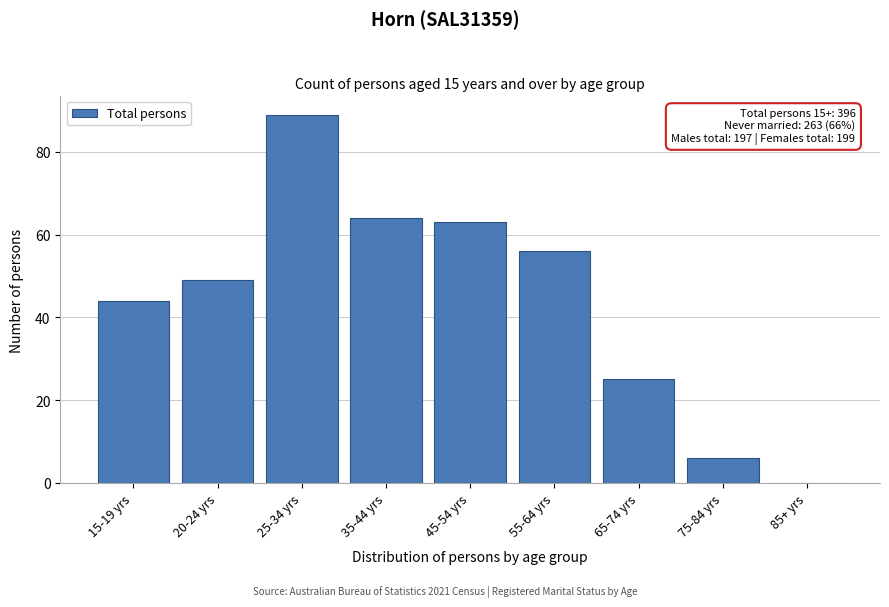

Reading right to left, extract all data points from this chart.

85+ yrs=0	75-84 yrs=6	65-74 yrs=25	55-64 yrs=56	45-54 yrs=63	35-44 yrs=64	25-34 yrs=89	20-24 yrs=49	15-19 yrs=44